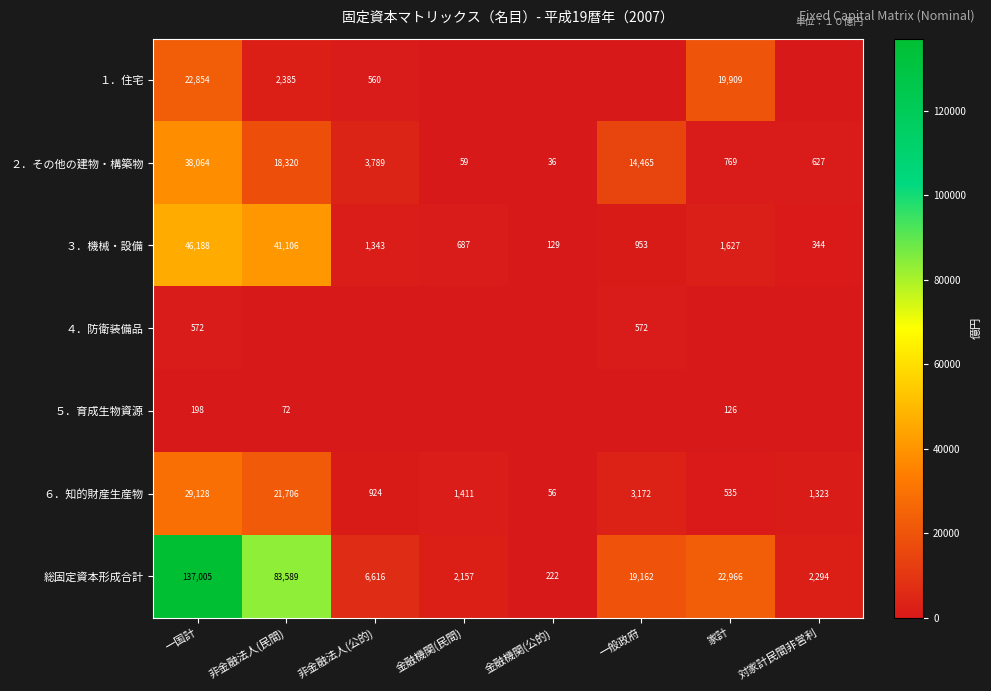

List the labels in order of ２．その他の建物・構築物 value, smallest first.

金融機関(公的), 金融機関(民間), 対家計民間非営利, 家計, 非金融法人(公的), 一般政府, 非金融法人(民間), 一国計